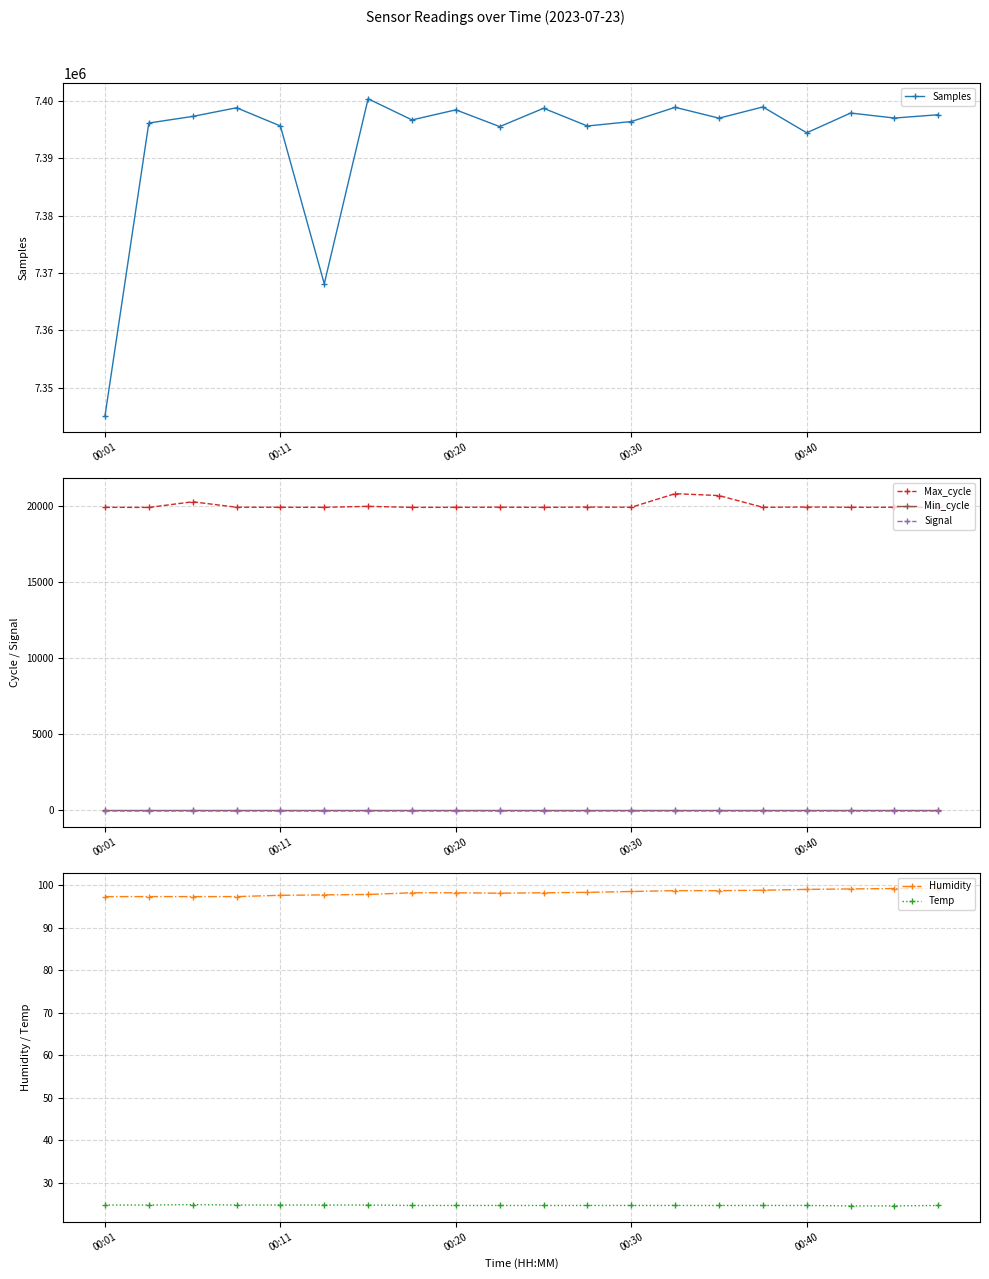

True or false: Signal and Max_cycle cross at least once.

False